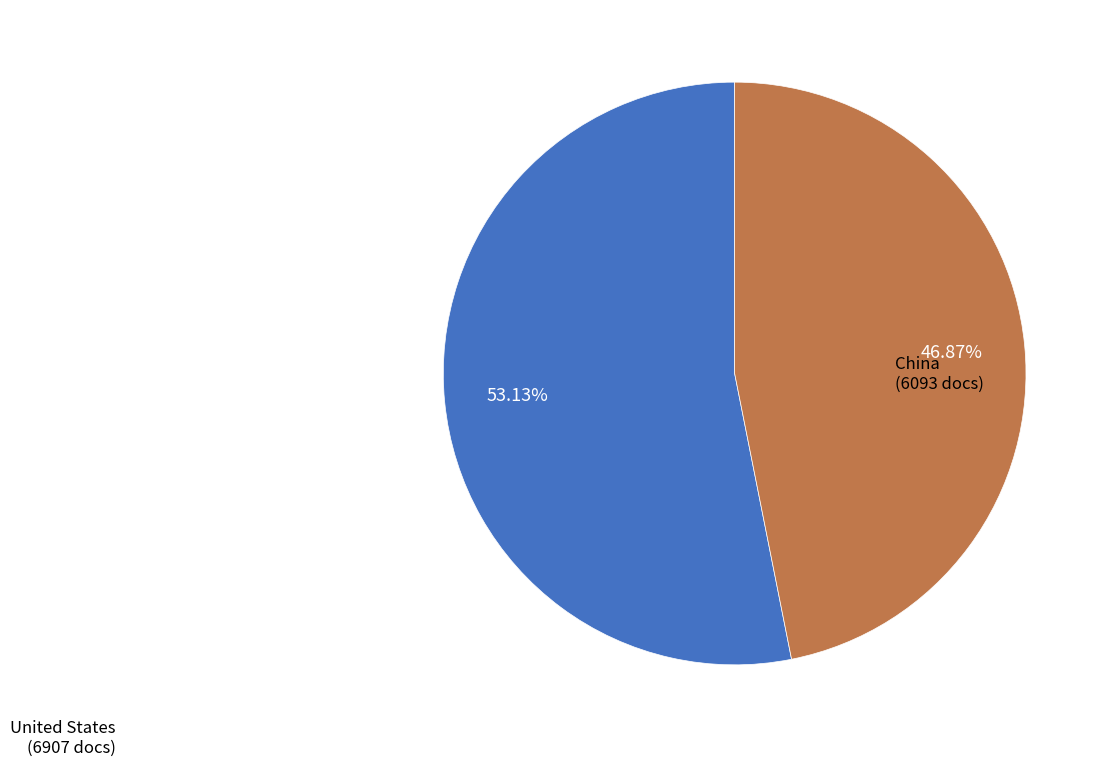

Which slice is the largest?

United States